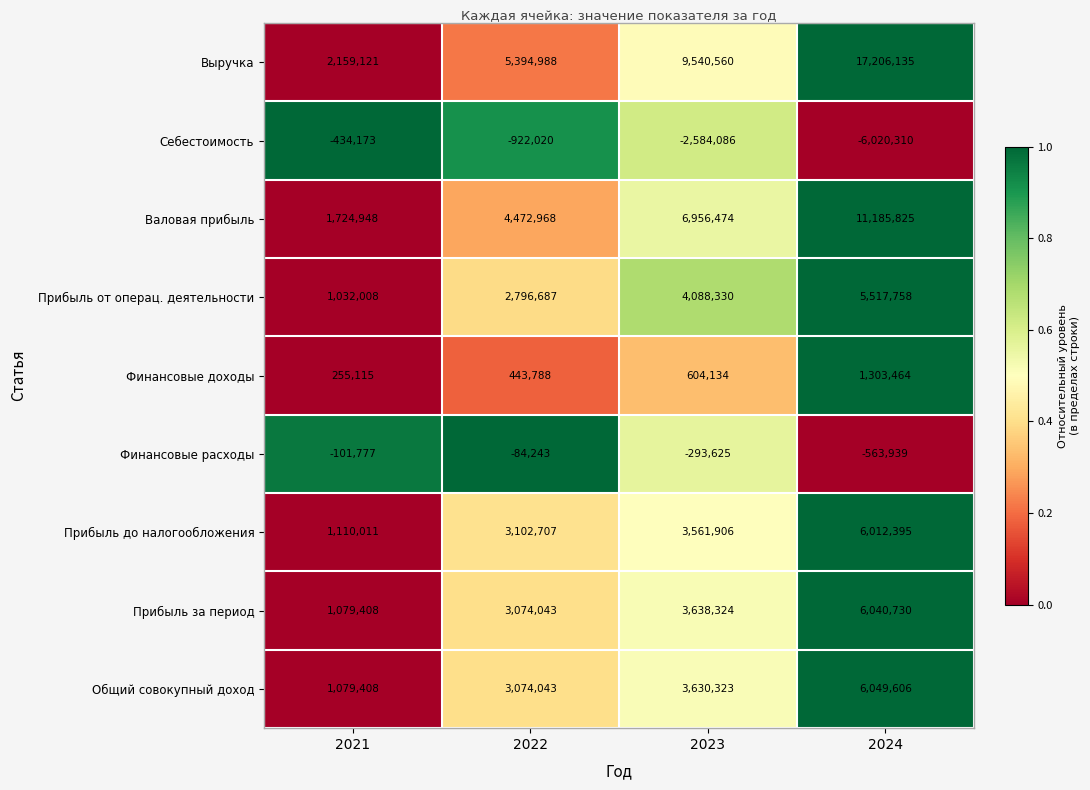

Where does the Себестоимость series first go above -922020?

2021